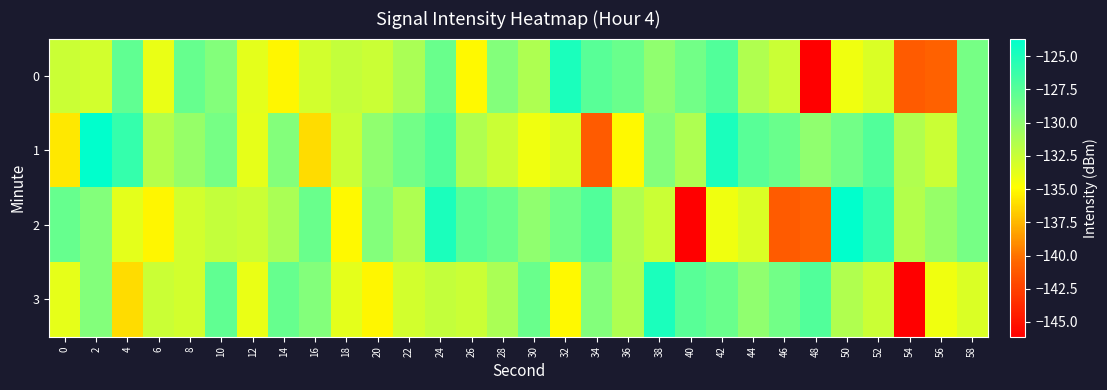

What is the minimum value shown in the chart?

-146.1